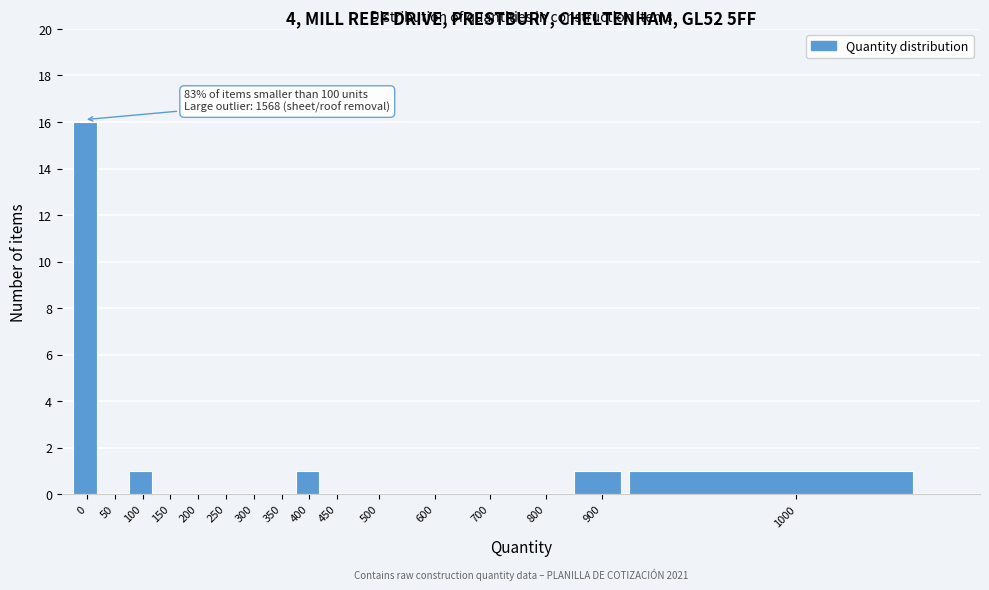

Reading left to right, what are all the values shown in this chart?

0=16	50=0	100=1	150=0	200=0	250=0	300=0	350=0	400=1	450=0	500=0	600=0	700=0	800=0	900=1	1000=1